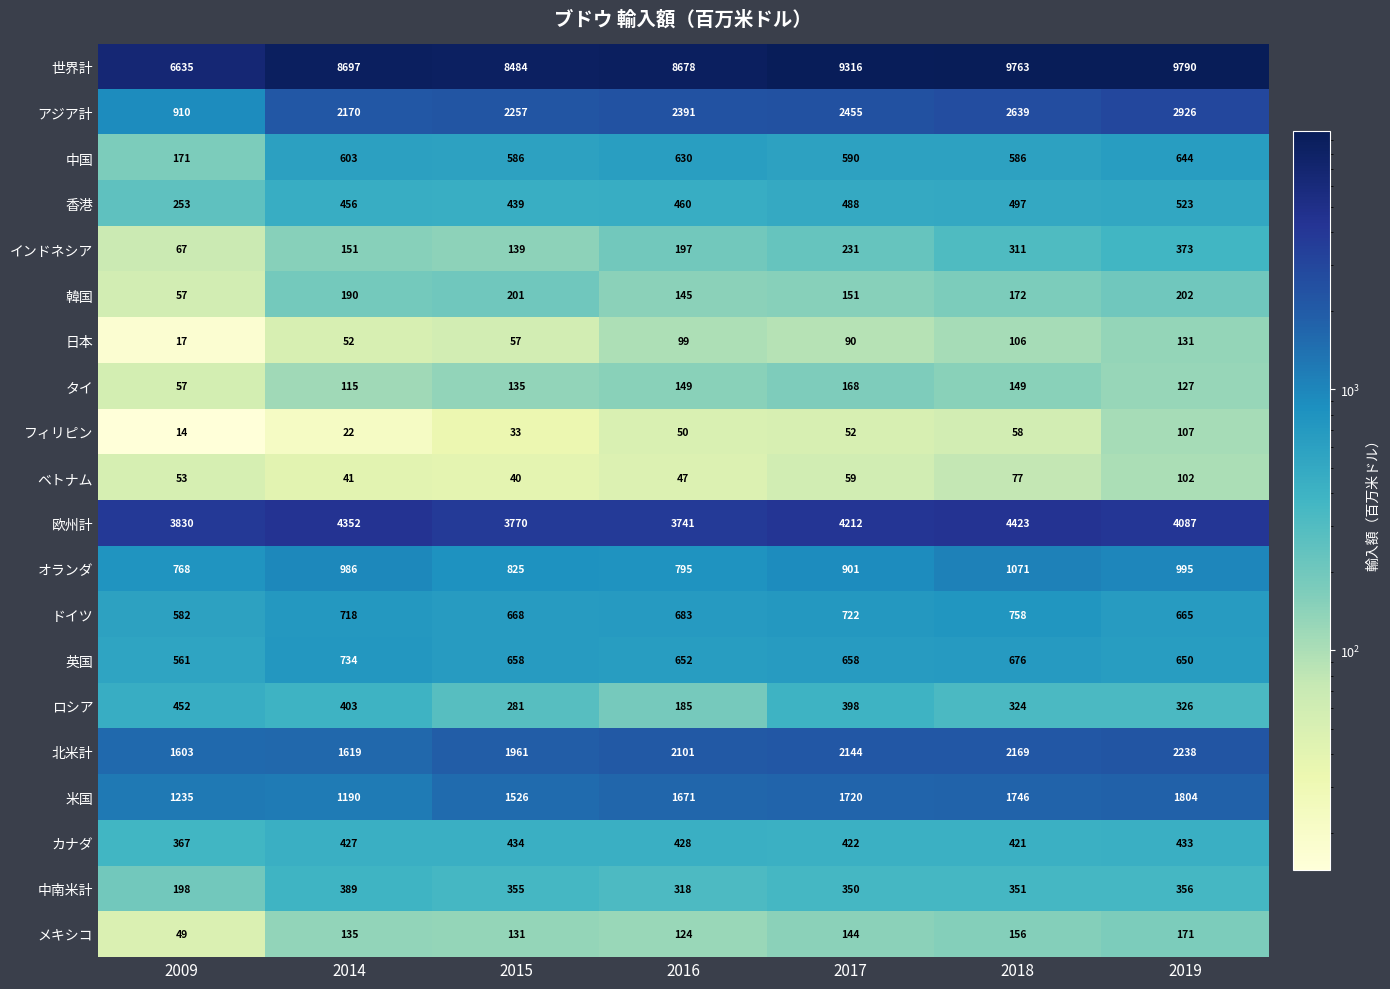

Where does the ドイツ series first go above 683?

2014